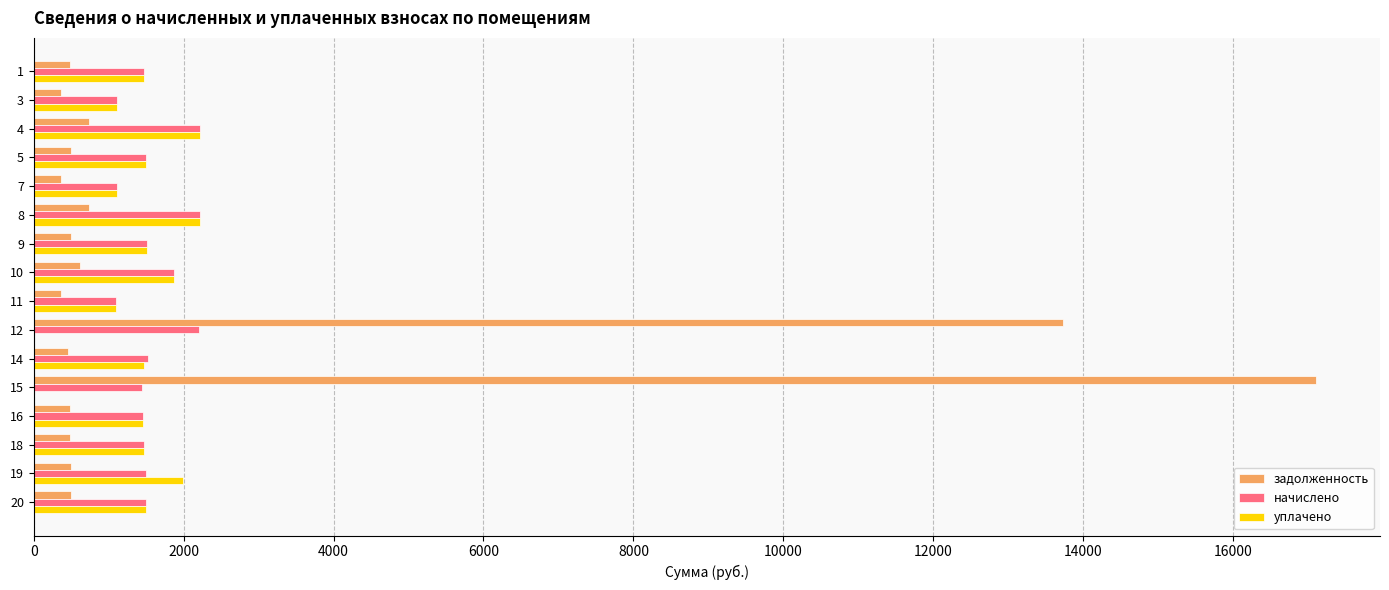

What is the greatest value displayed?

17104.2